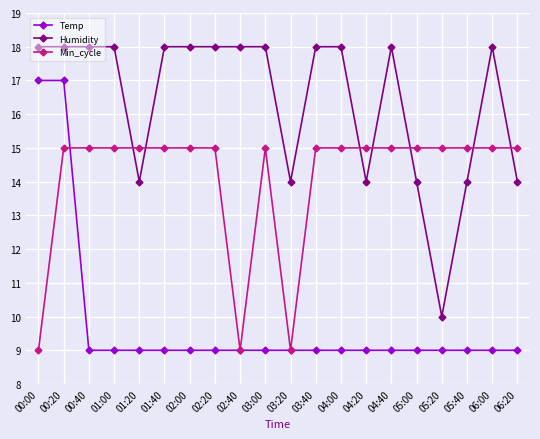

What is the value of the Humidity point at the 10th from the left?

18.0